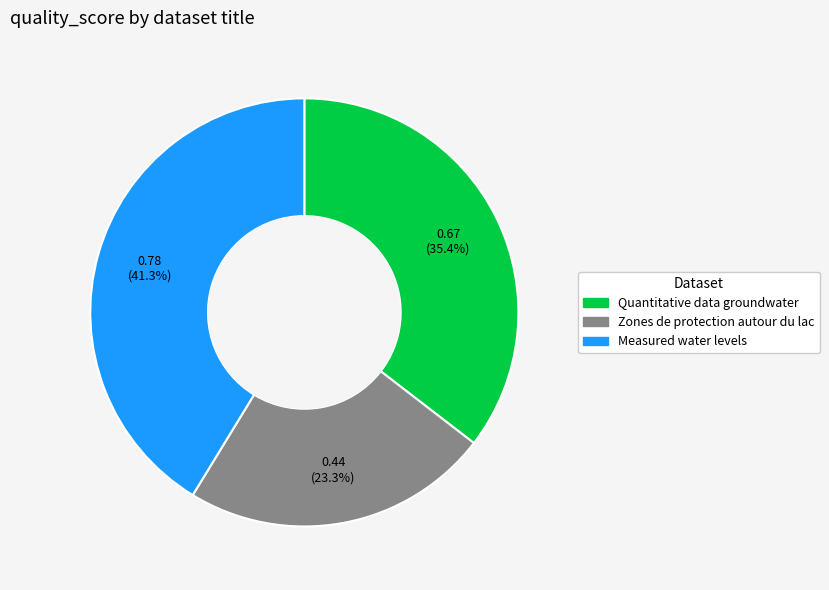

Between Zones de protection autour du lac and Measured water levels, which is larger?

Measured water levels